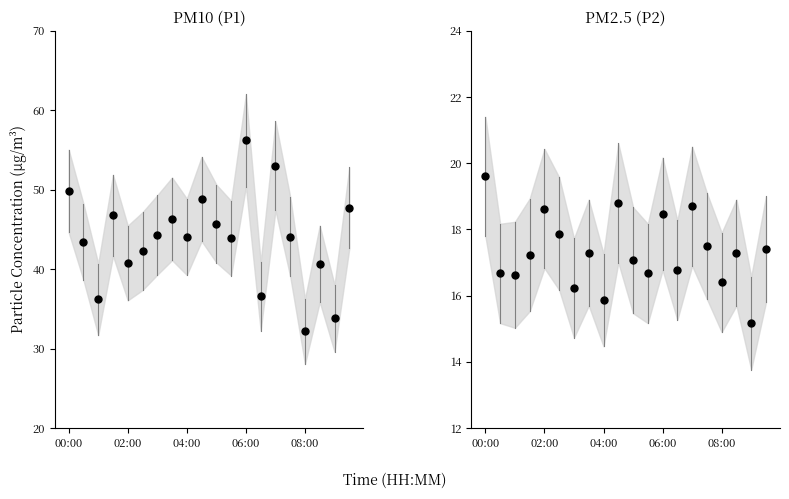

What is the value of the PM10 (P1) point at the 20th from the left?

47.7